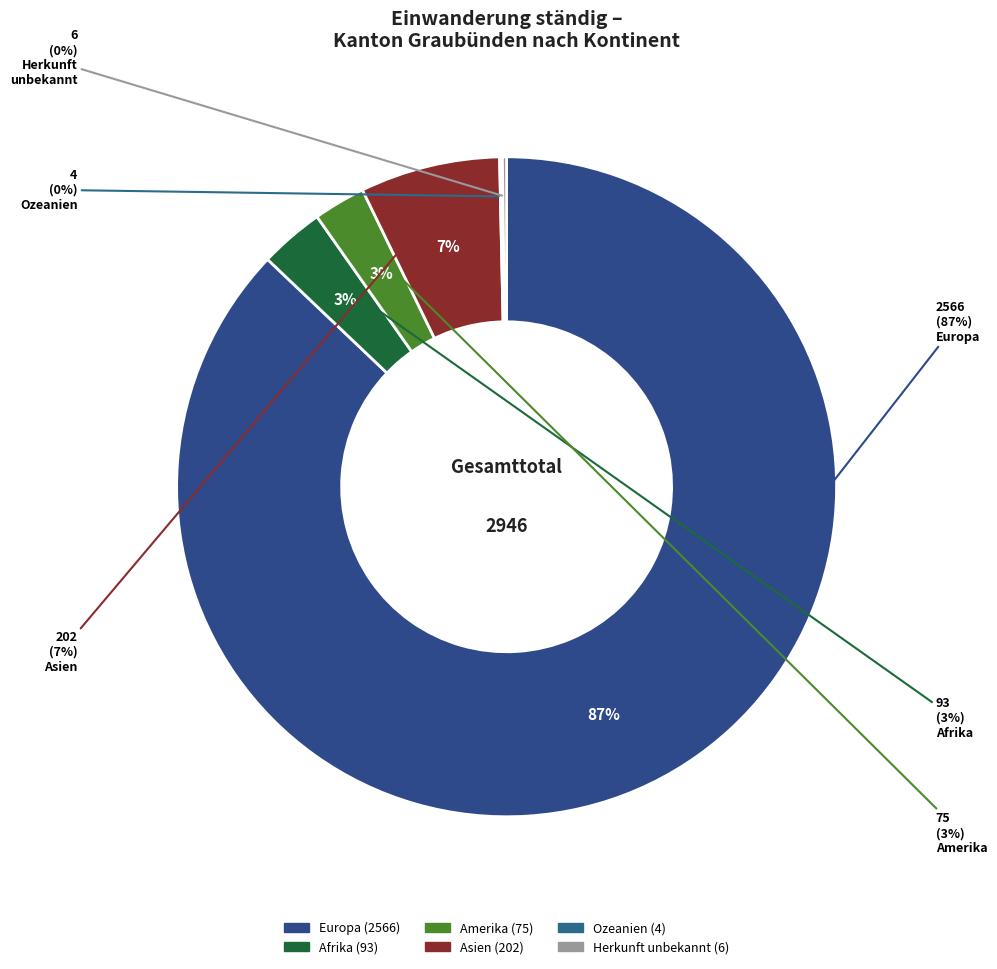

Count the number of slices in the pie.

6